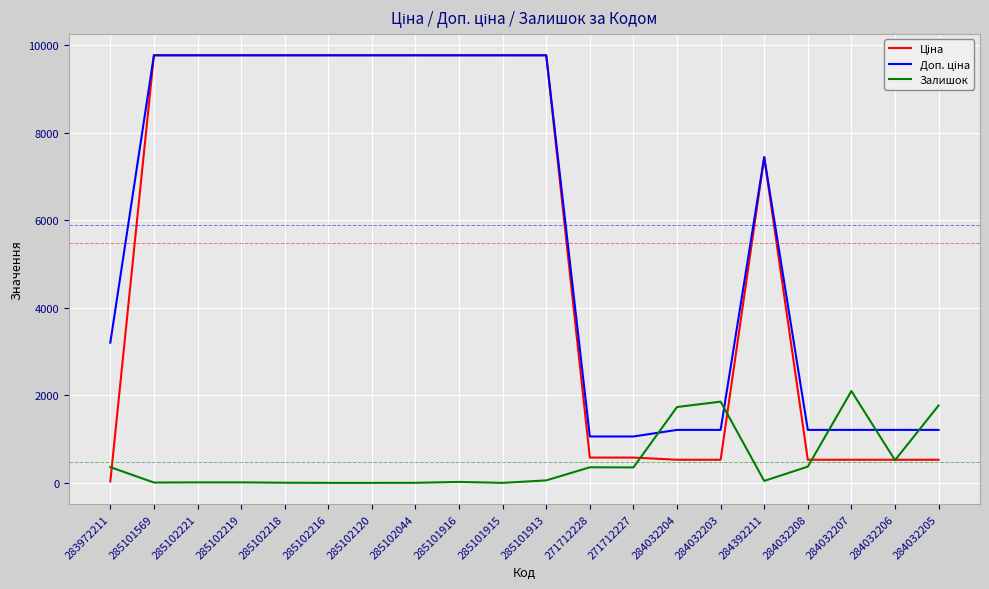

Does the chart display data point markers on the line(s)?

No